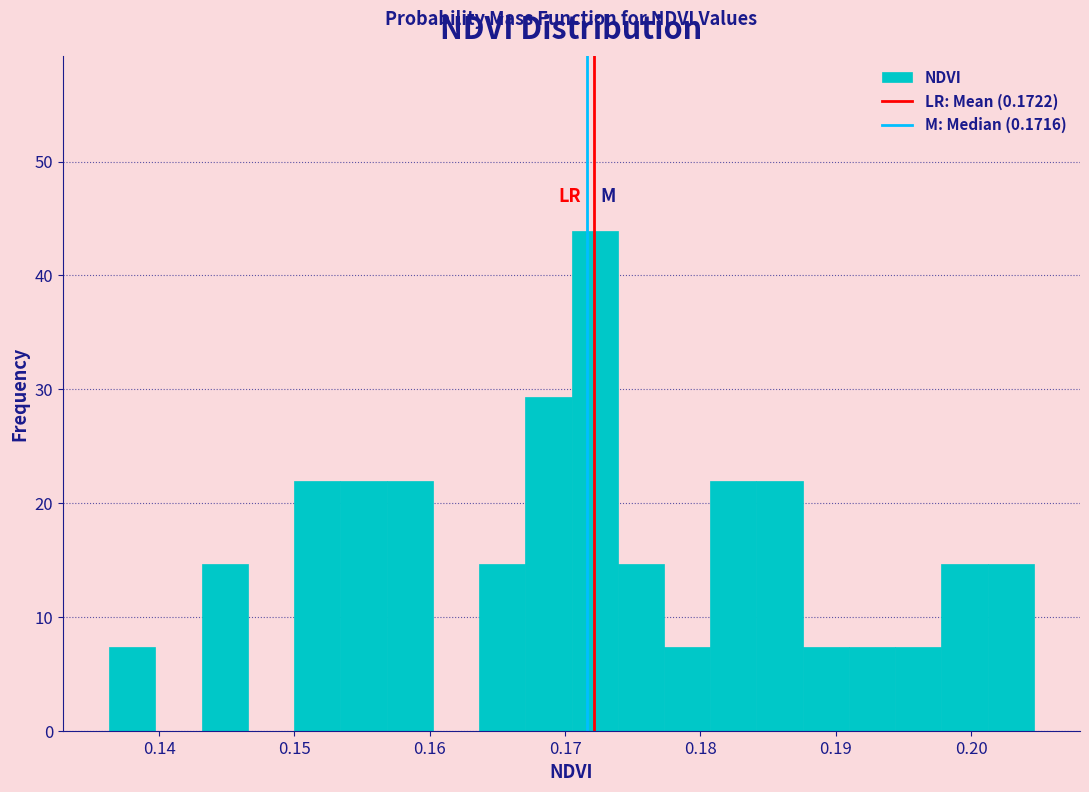

Around what value on the x-axis is the tallest bar? Give the approximate position of its centre, as read against the axis.

0.172